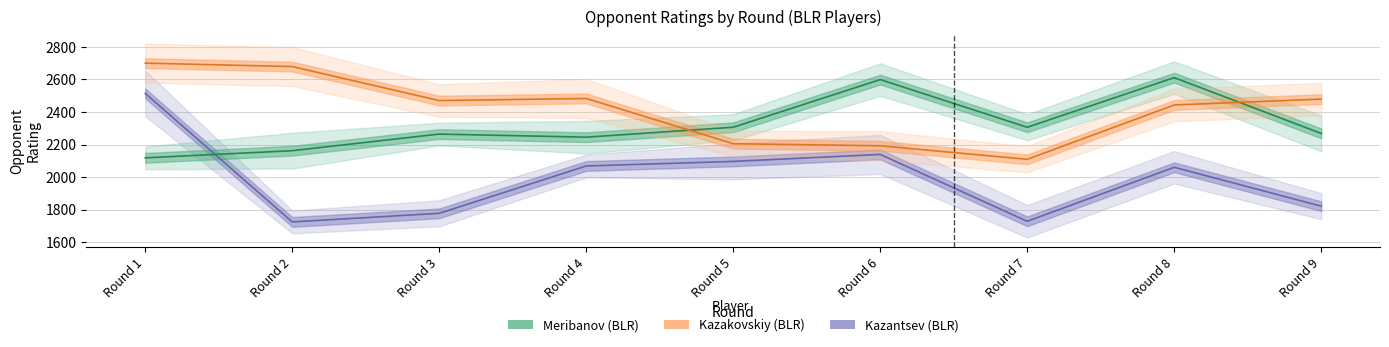

List the labels in order of Kazantsev (BLR) value, smallest first.

Round 2, Round 7, Round 3, Round 9, Round 8, Round 4, Round 5, Round 6, Round 1